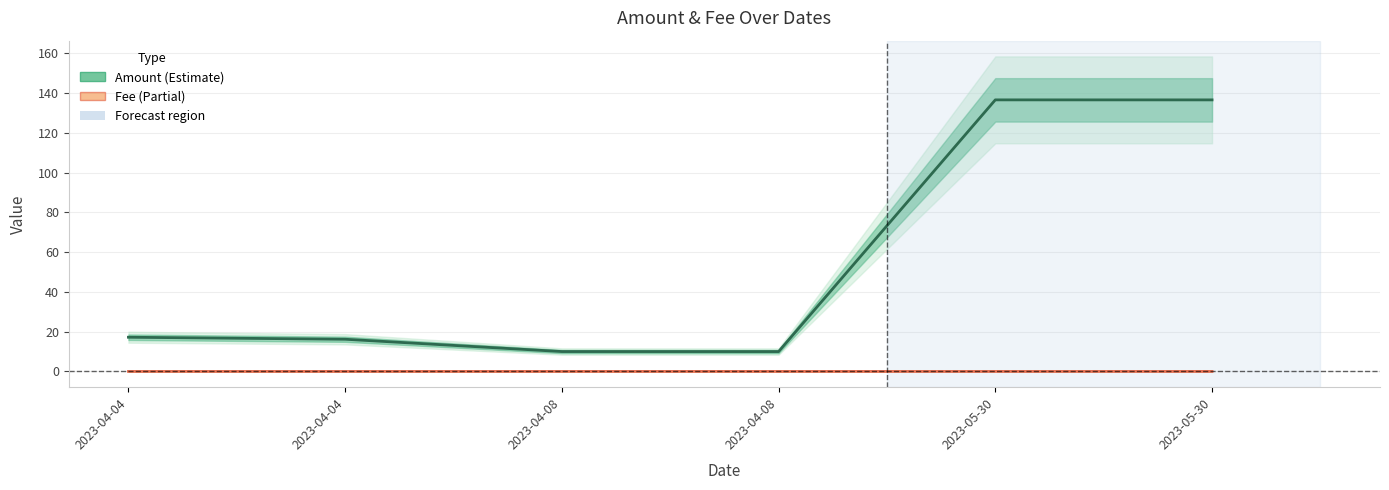

List the labels in order of Fee value, largest first.

2023-04-08, 2023-04-04, 2023-04-08, 2023-05-30, 2023-04-04, 2023-05-30